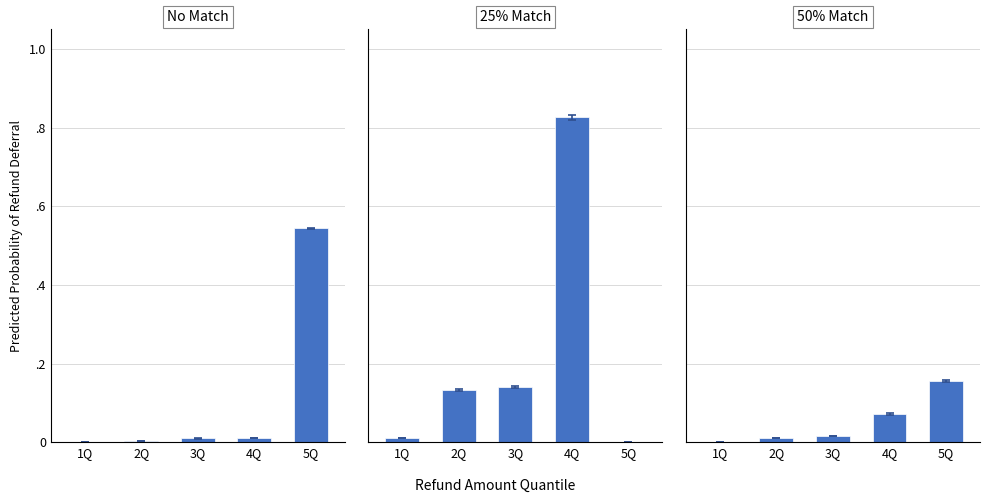

True or false: Kendaraan Bermotor has a value of 0.1 at 3Q.

True